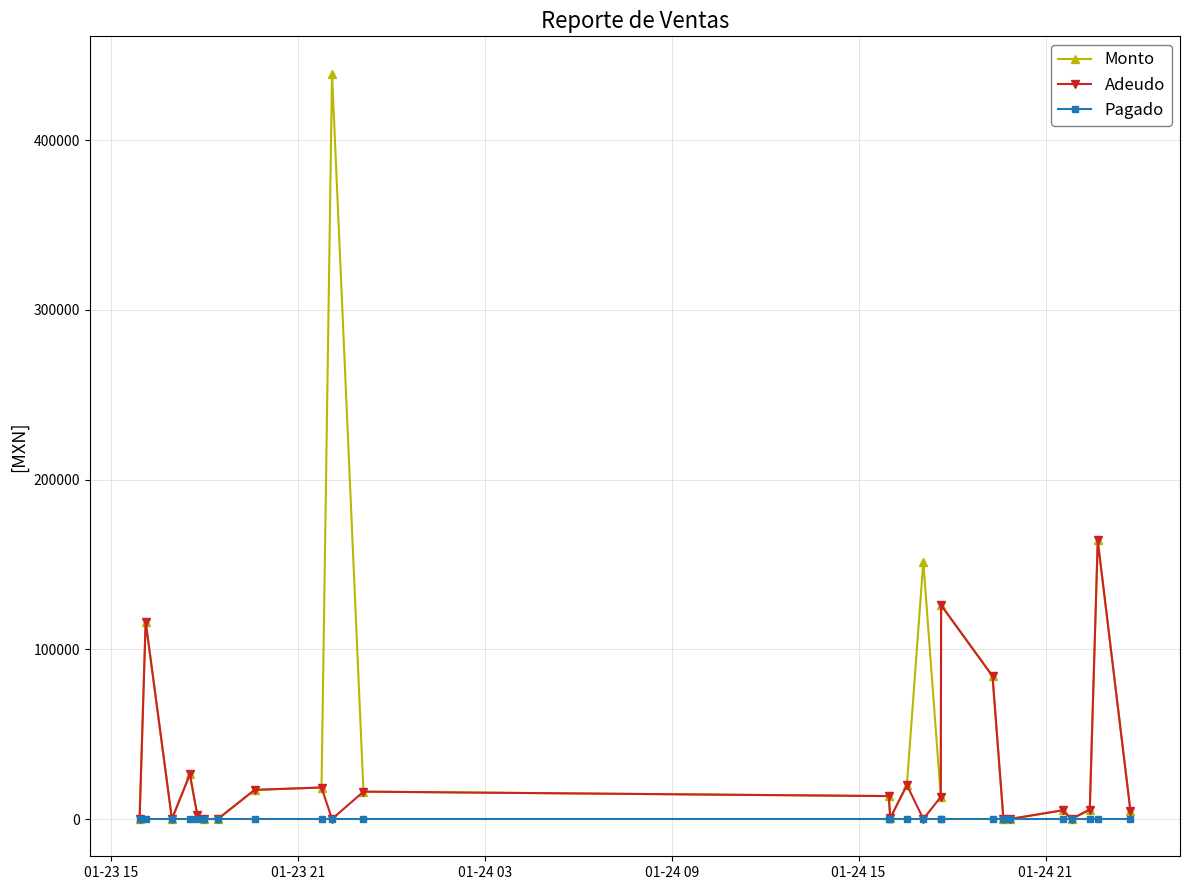

What is the value of the Adeudo point at the 18th from the left?

84202.0